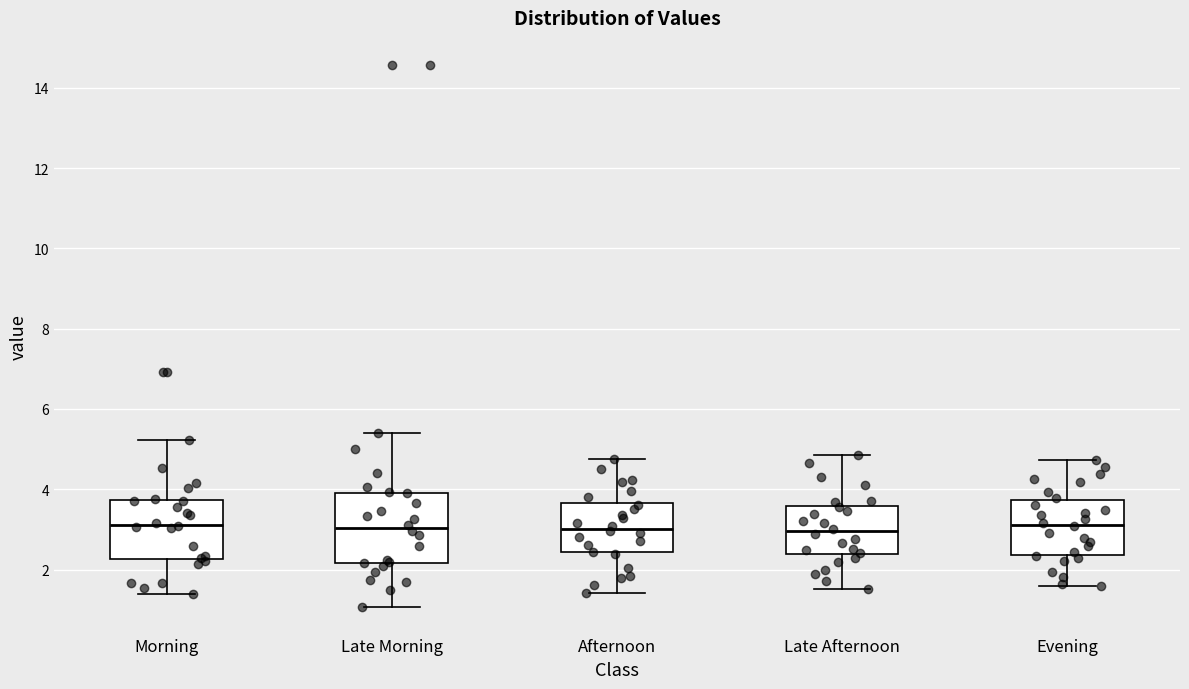

Reading left to right, read every box against the y-axis: the position of its median line, the range the box covers, and the ends of its whiskers. The values are not printed on the chart, so give them approximately, as read against the axis.

Morning: median 3.2, box 2.2 to 3.8, whiskers 1.4 to 5.2
Late Morning: median 3.0, box 2.2 to 4.0, whiskers 1.0 to 5.4
Afternoon: median 3.0, box 2.4 to 3.6, whiskers 1.4 to 4.8
Late Afternoon: median 3.0, box 2.4 to 3.6, whiskers 1.6 to 4.8
Evening: median 3.2, box 2.4 to 3.8, whiskers 1.6 to 4.8